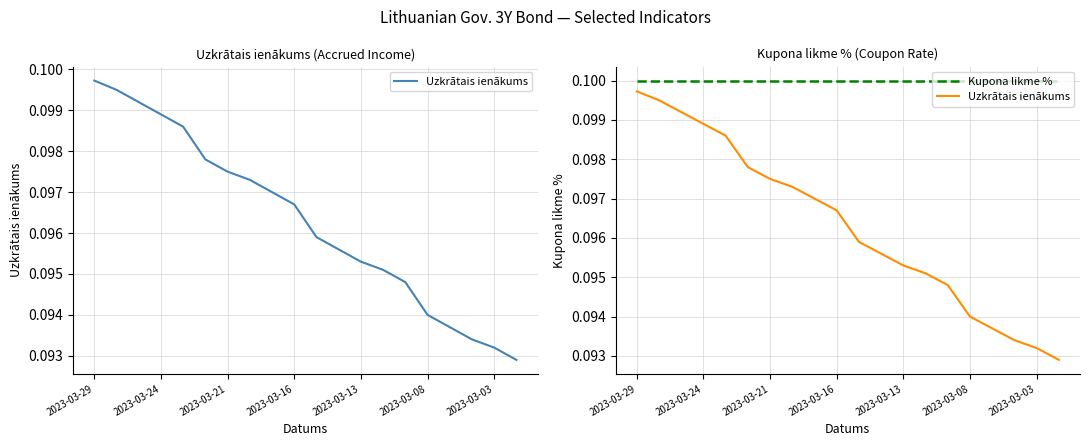

True or false: Uzkrātais ienākums and Kupona likme % intersect in this chart.

False